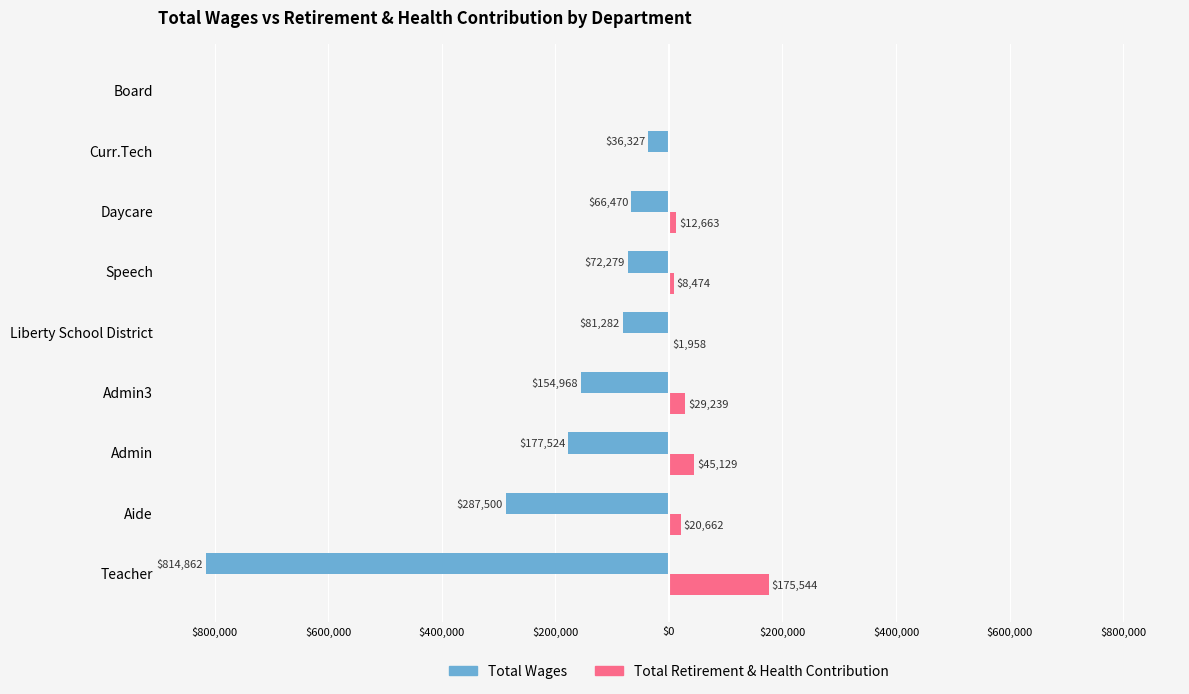

What are all the series names shown in the legend?

Total Wages, Total Retirement & Health Contribution